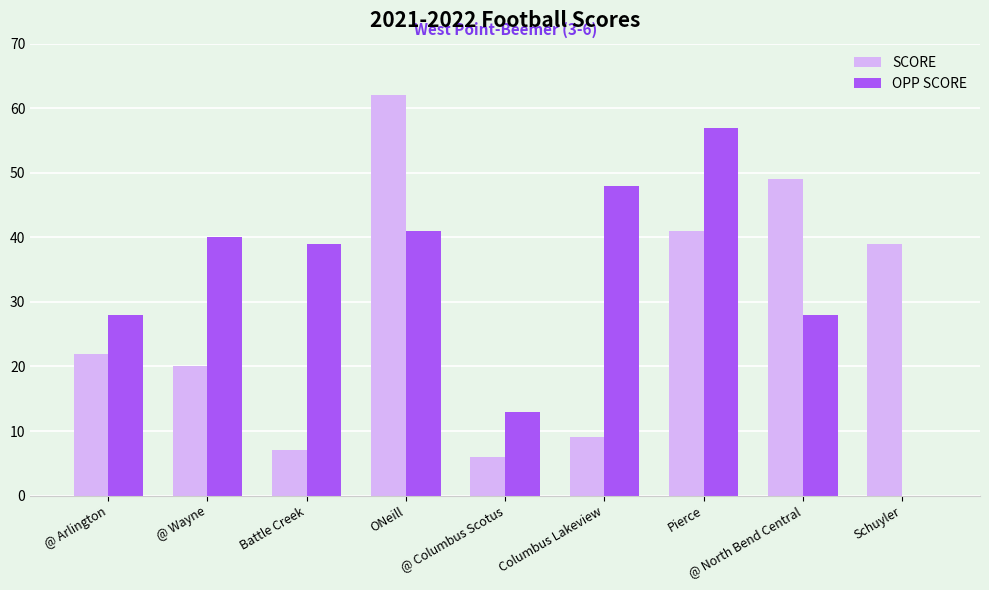

What is the highest value of the SCORE series?

62